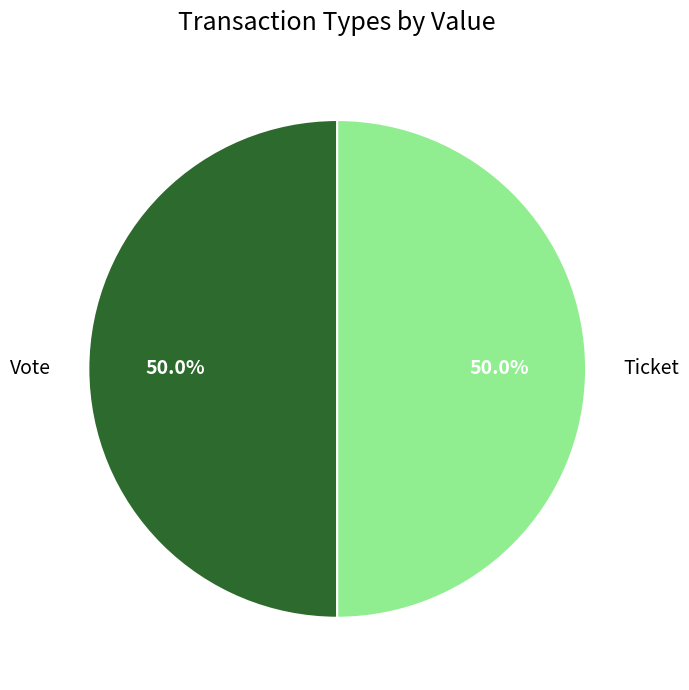

To the nearest percent, what is the average slice percentage?

50%